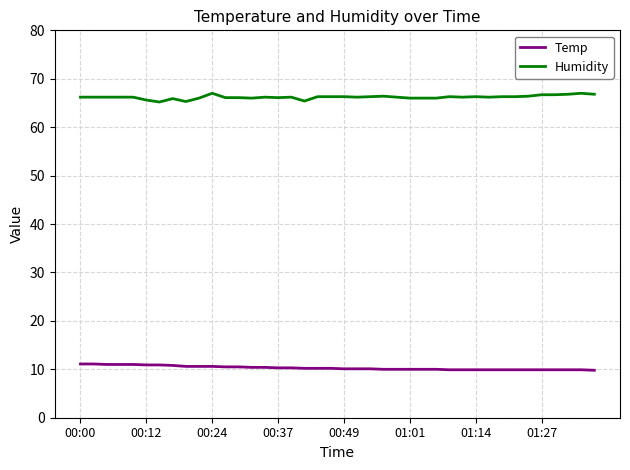

What is the minimum value shown in the chart?

9.8